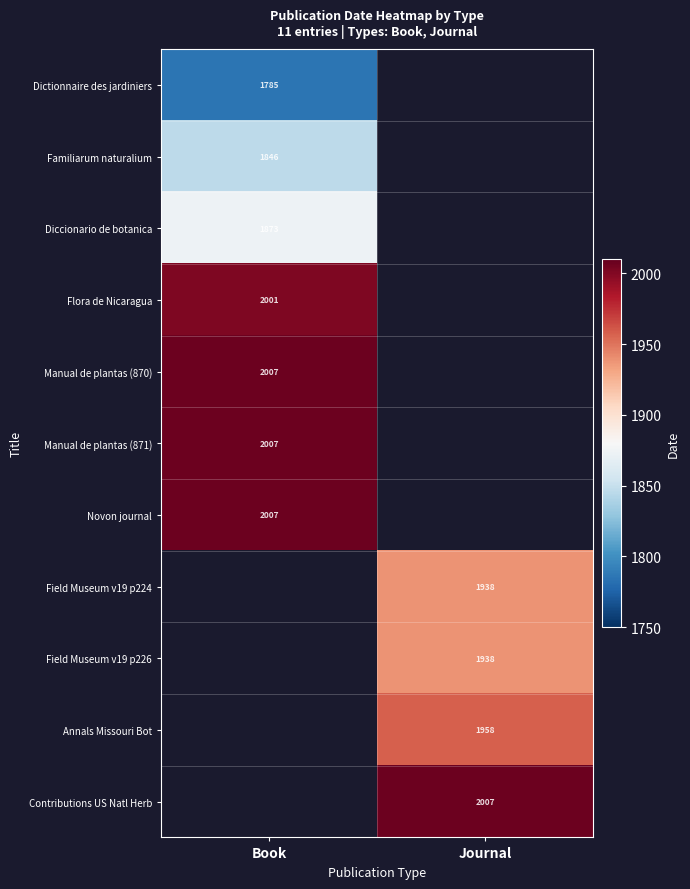

Count the number of categories in the chart.

2